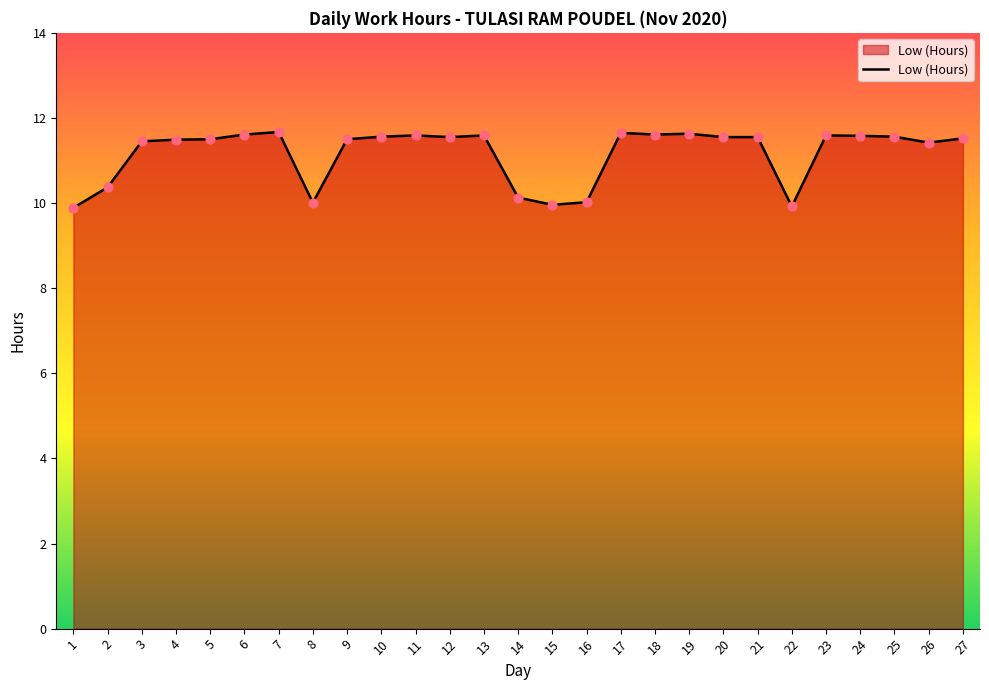

What is the ratio of the value at 14 to the value at 25?

0.9